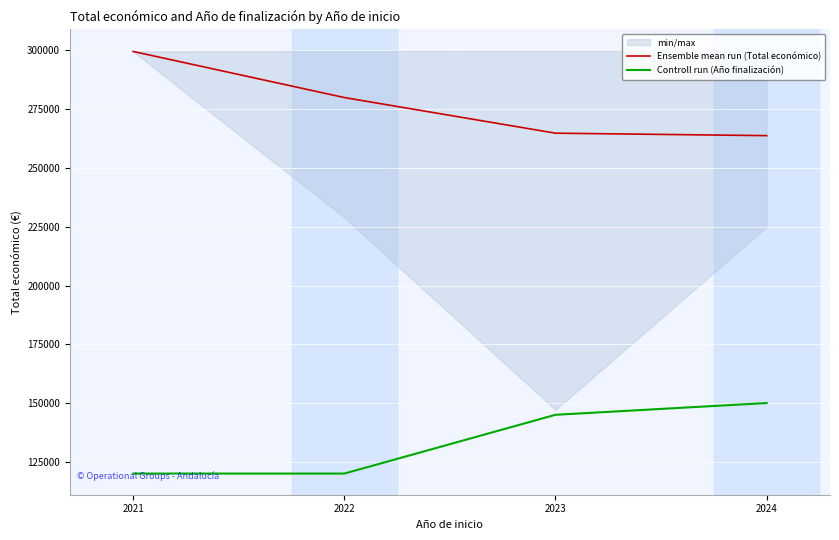

Where does the Ensemble mean run (Total económico) series first go above 279961?

2021